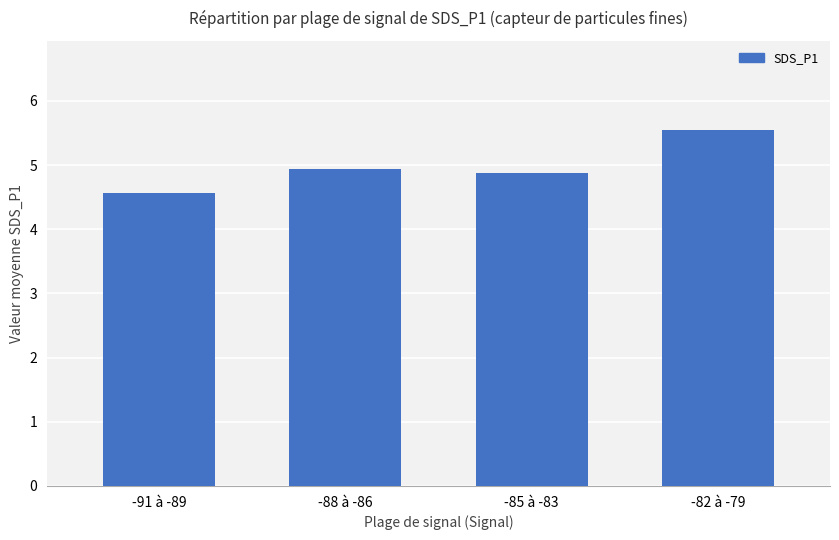

Is it true that the value at -82 à -79 is 5.5?

True